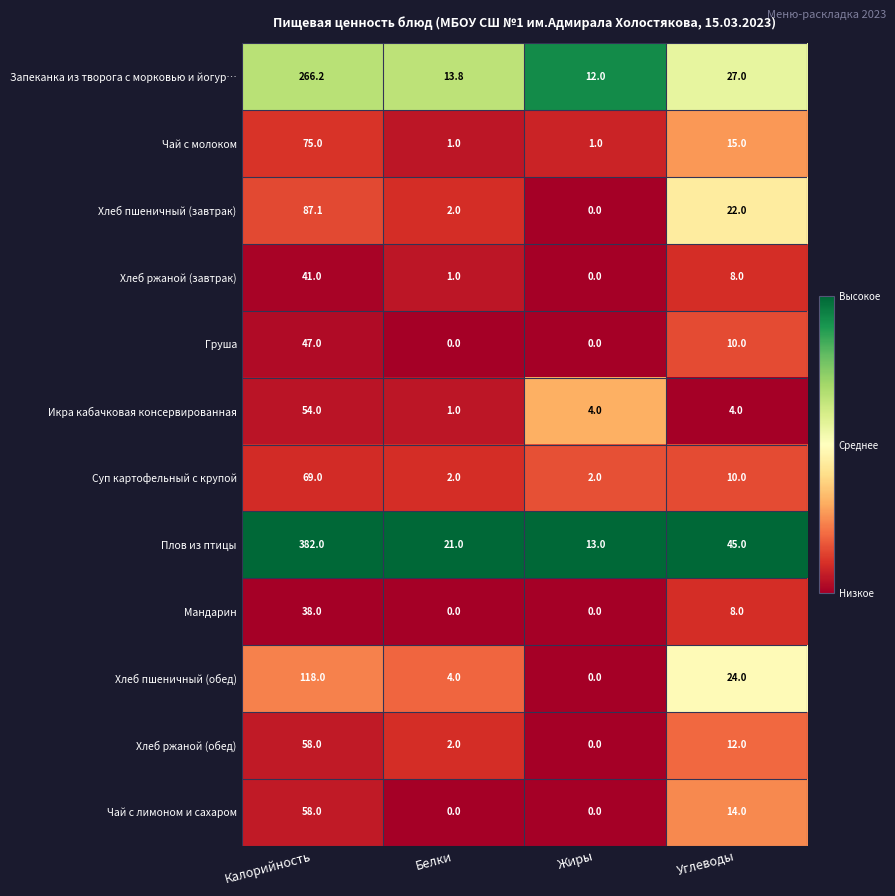

What is the difference between the maximum and minimum values in the Икра кабачковая консервированная series?

53.0